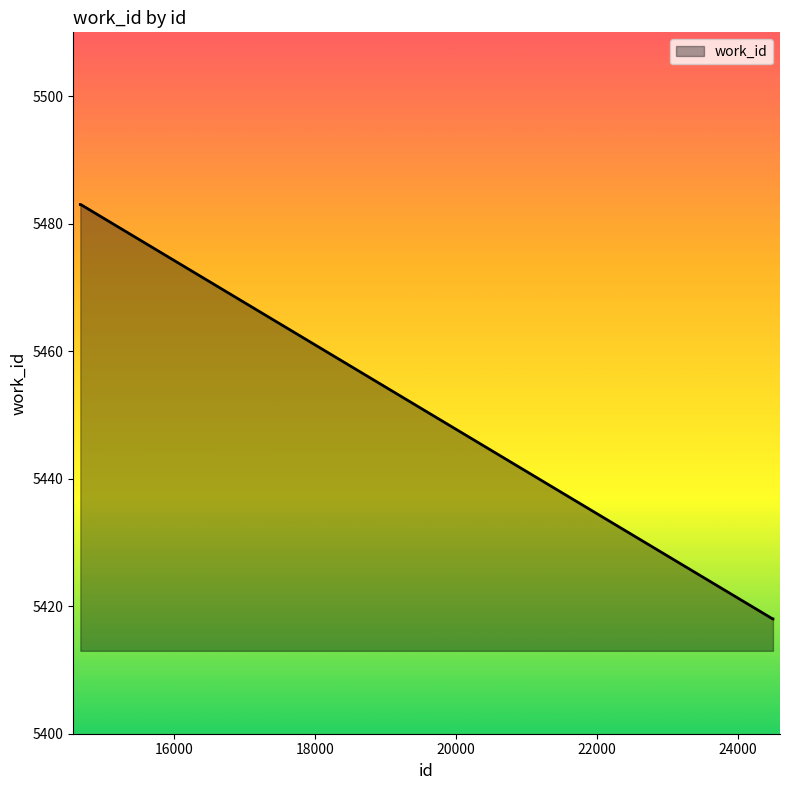

What is the difference between the maximum and minimum values?

65